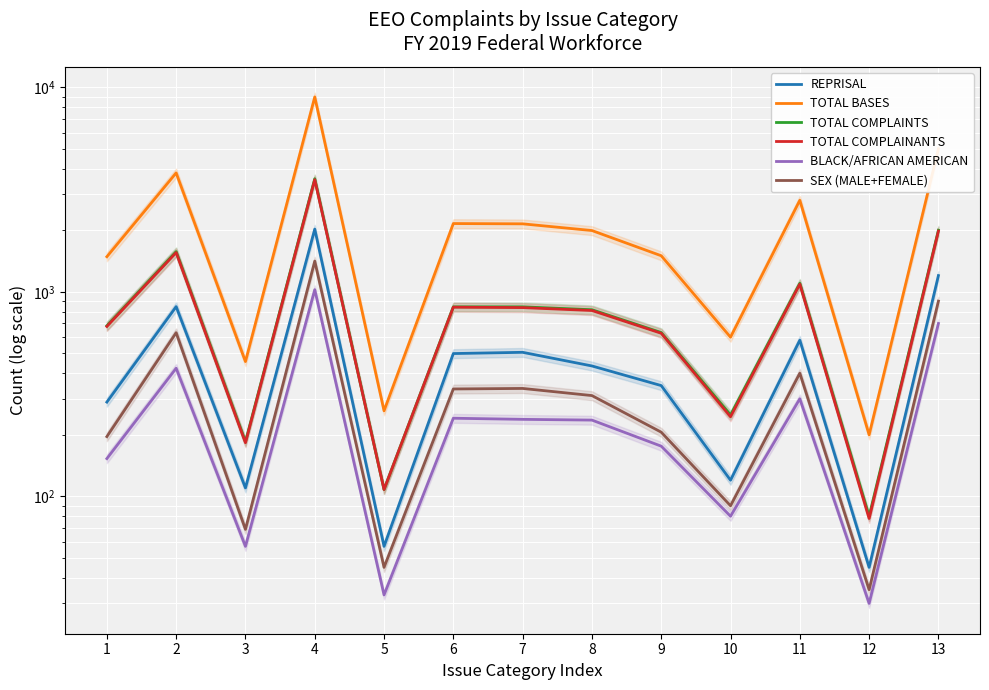

What is the difference between the second highest and second lowest values in the TOTAL BASES series?

4738